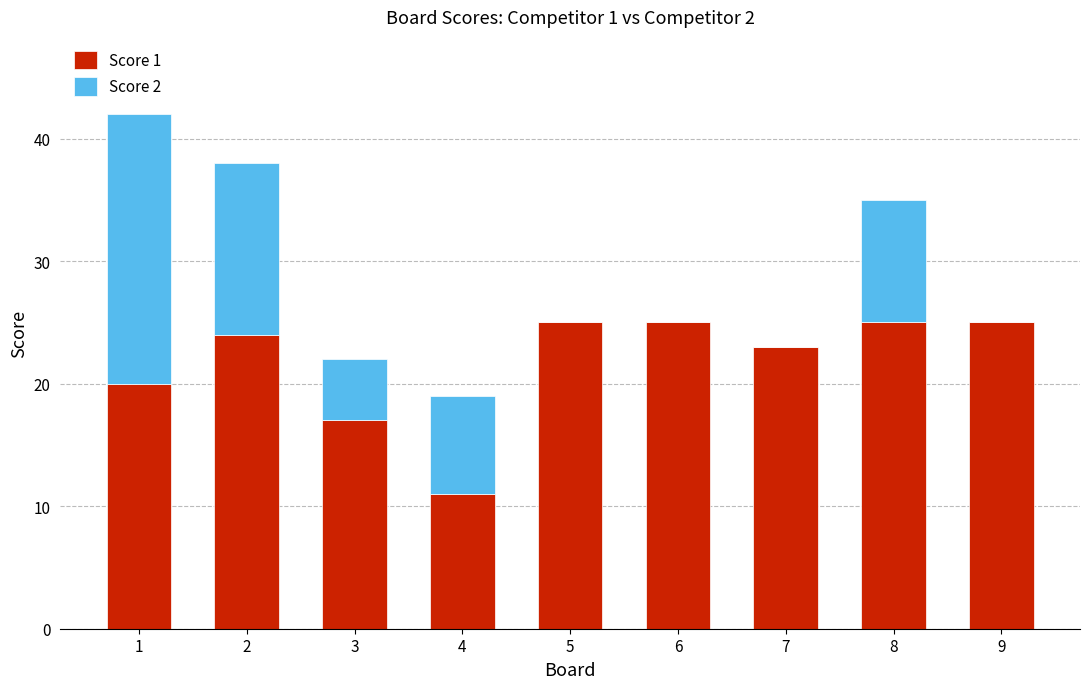

At which label is Score 1 closest to 18?

3